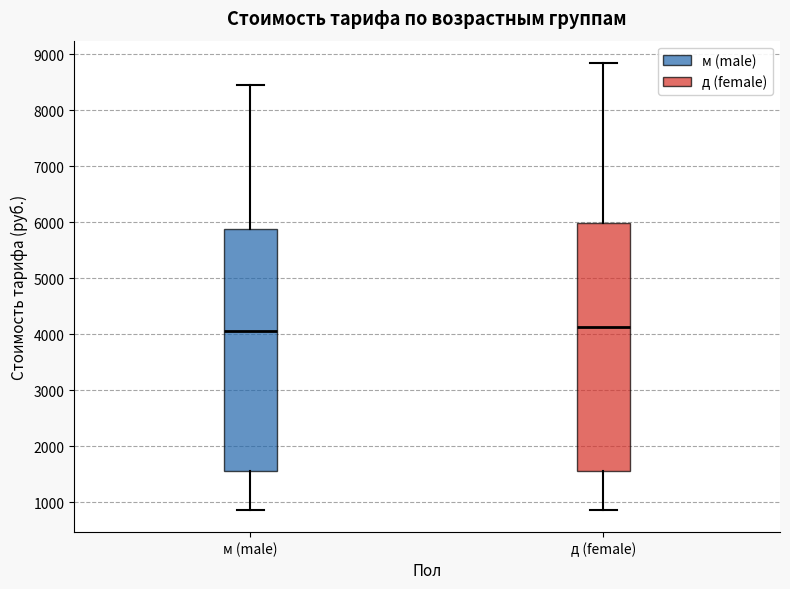

Reading left to right, read every box against the y-axis: the position of its median line, the range the box covers, and the ends of its whiskers. The values are not printed on the chart, so give them approximately, as read against the axis.

м (male): median 4100, box 1600 to 5900, whiskers 900 to 8400
д (female): median 4100, box 1600 to 6000, whiskers 900 to 8800